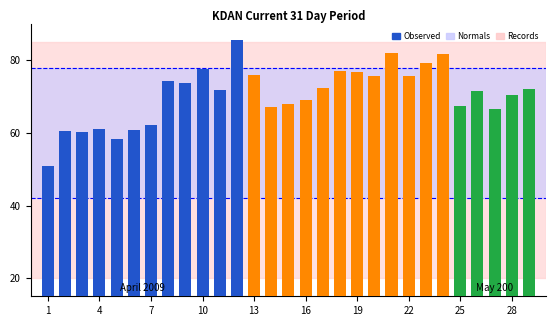

What is the difference between the maximum and second lowest values?

27.3